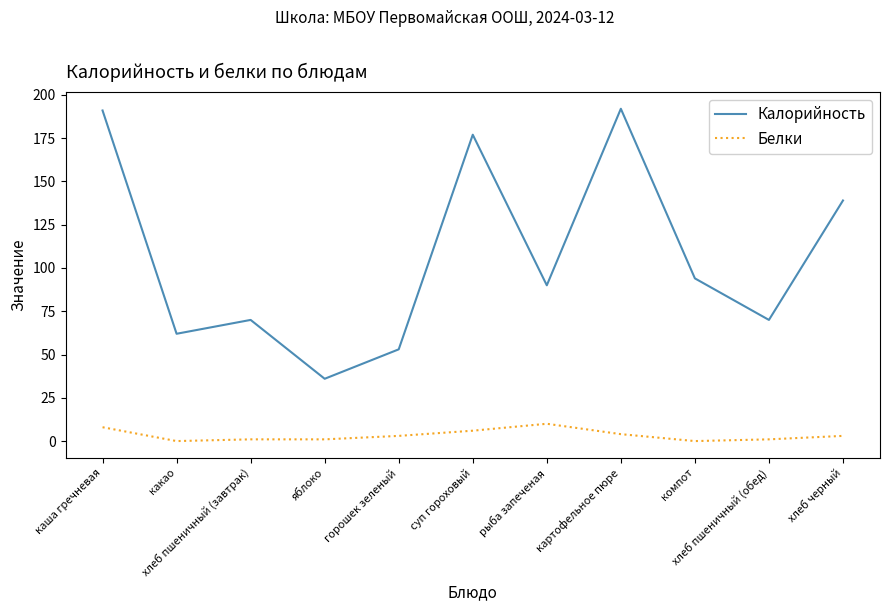

How many Белки values are between 1 and 6?

7